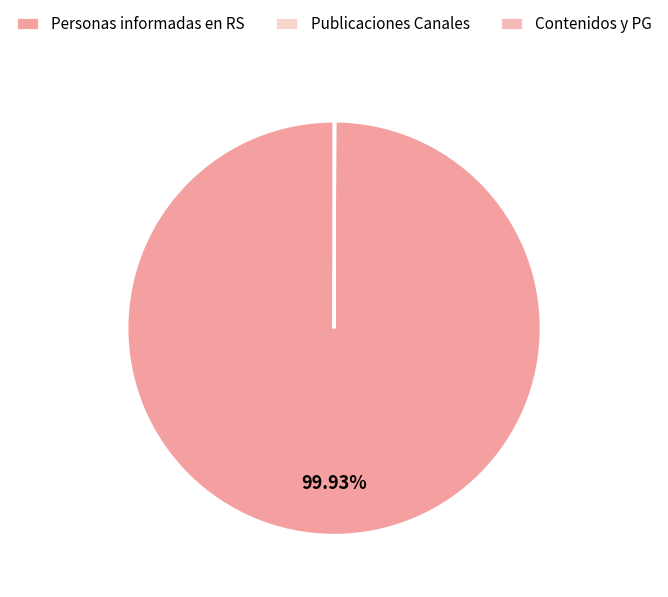

How many segments does this pie chart have?

3